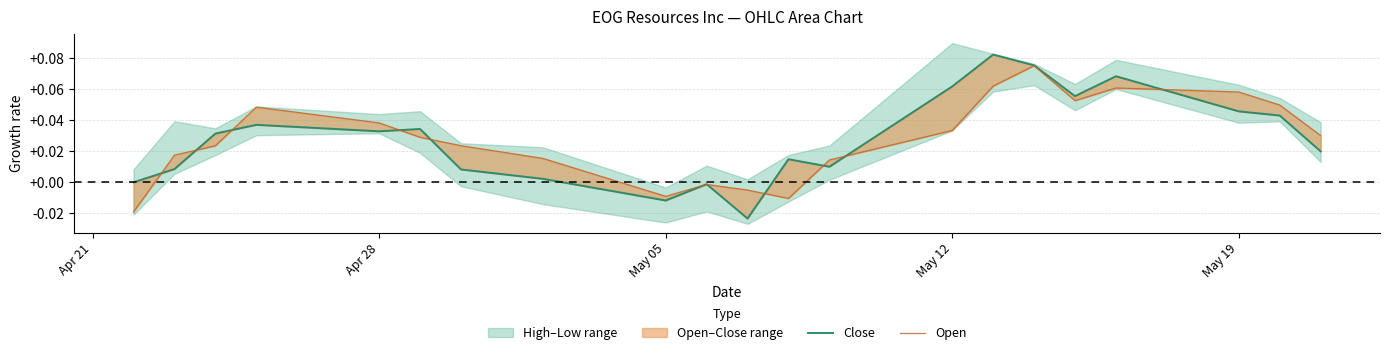

What is the maximum value for Close?

0.1